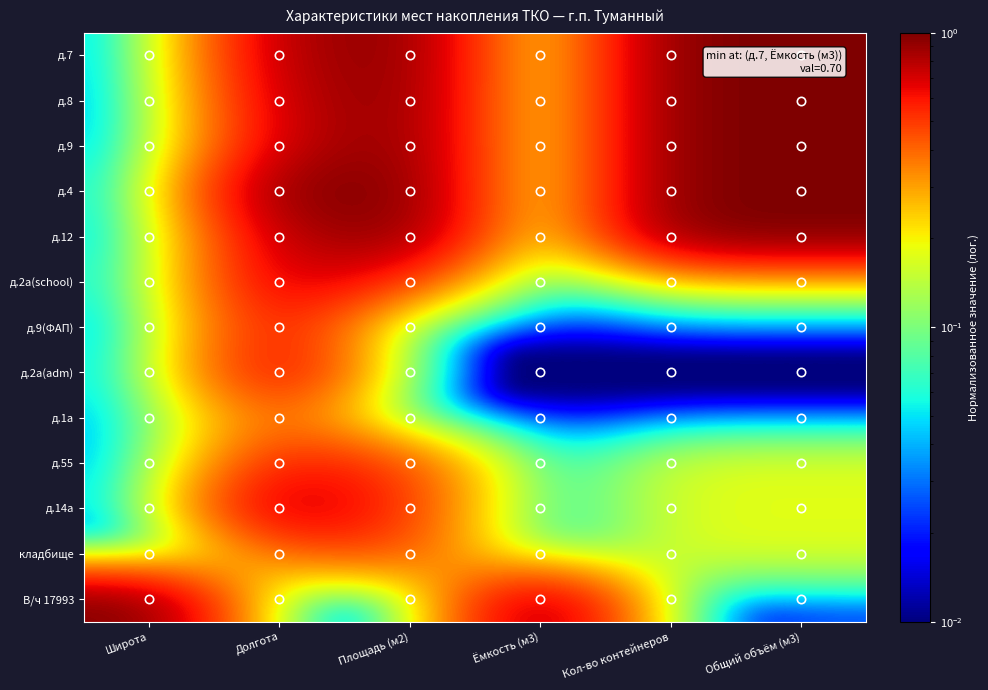

Reading left to right, what are all the values shown in this chart?

д.7: Широта=0.0	Долгота=0.8	Площадь (м2)=1.0	Ёмкость (м3)=0.0	Кол-во контейнеров=1.0	Общий объём (м3)=1.0
д.8: Широта=0.0	Долгота=0.7	Площадь (м2)=1.0	Ёмкость (м3)=0.0	Кол-во контейнеров=1.0	Общий объём (м3)=1.0
д.9: Широта=0.0	Долгота=0.7	Площадь (м2)=1.0	Ёмкость (м3)=0.0	Кол-во контейнеров=1.0	Общий объём (м3)=1.0
д.4: Широта=0.0	Долгота=1.0	Площадь (м2)=1.0	Ёмкость (м3)=0.0	Кол-во контейнеров=1.0	Общий объём (м3)=1.0
д.12: Широта=0.0	Долгота=0.8	Площадь (м2)=1.0	Ёмкость (м3)=0.0	Кол-во контейнеров=1.0	Общий объём (м3)=1.0
д.2а(school): Широта=0.0	Долгота=0.8	Площадь (м2)=0.5	Ёмкость (м3)=0.0	Кол-во контейнеров=0.2	Общий объём (м3)=0.2
д.9(ФАП): Широта=0.0	Долгота=0.7	Площадь (м2)=0.0	Ёмкость (м3)=0.0	Кол-во контейнеров=0.0	Общий объём (м3)=0.0
д.2а(adm): Широта=0.0	Долгота=0.8	Площадь (м2)=0.0	Ёмкость (м3)=0.0	Кол-во контейнеров=0.0	Общий объём (м3)=0.0
д.1а: Широта=0.0	Долгота=0.5	Площадь (м2)=0.0	Ёмкость (м3)=0.0	Кол-во контейнеров=0.0	Общий объём (м3)=0.0
д.55: Широта=0.0	Долгота=0.6	Площадь (м2)=0.5	Ёмкость (м3)=0.0	Кол-во контейнеров=0.2	Общий объём (м3)=0.2
д.14а: Широта=0.0	Долгота=0.9	Площадь (м2)=0.5	Ёмкость (м3)=0.0	Кол-во контейнеров=0.2	Общий объём (м3)=0.2
кладбище: Широта=0.0	Долгота=0.4	Площадь (м2)=0.5	Ёмкость (м3)=0.0	Кол-во контейнеров=0.2	Общий объём (м3)=0.2
В/ч 17993: Широта=1.0	Долгота=0.0	Площадь (м2)=0.0	Ёмкость (м3)=1.0	Кол-во контейнеров=0.0	Общий объём (м3)=0.0